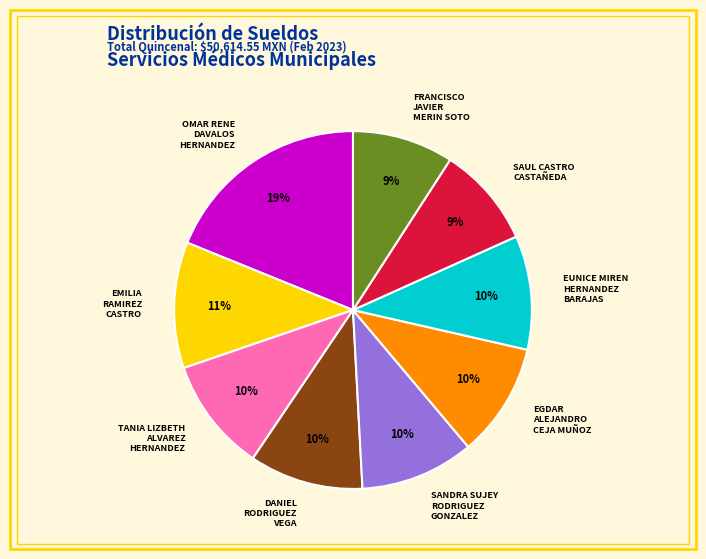

What percentage is the DANIEL RODRIGUEZ VEGA slice, to the nearest percent?

10%